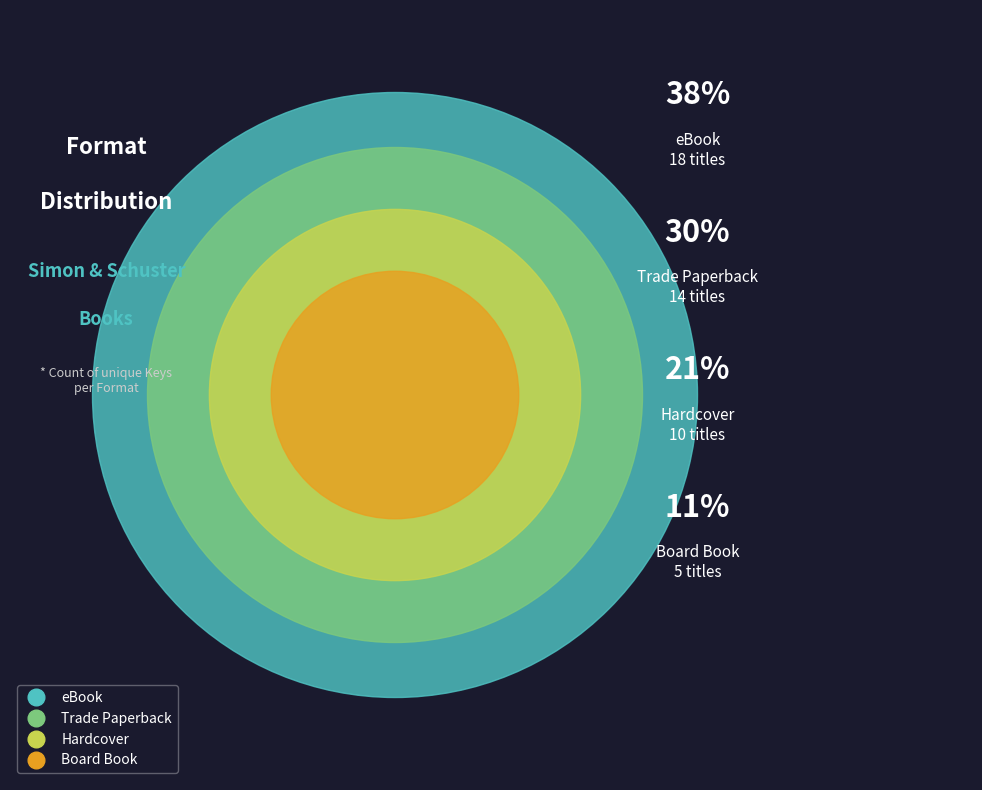

Is it true that eBook is 33% of the pie?

False